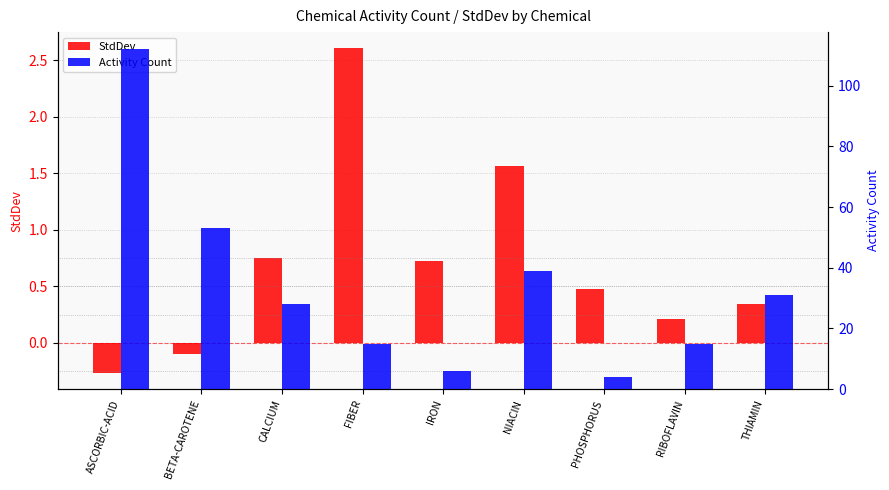

What is the total value across all series at NIACIN?

40.6